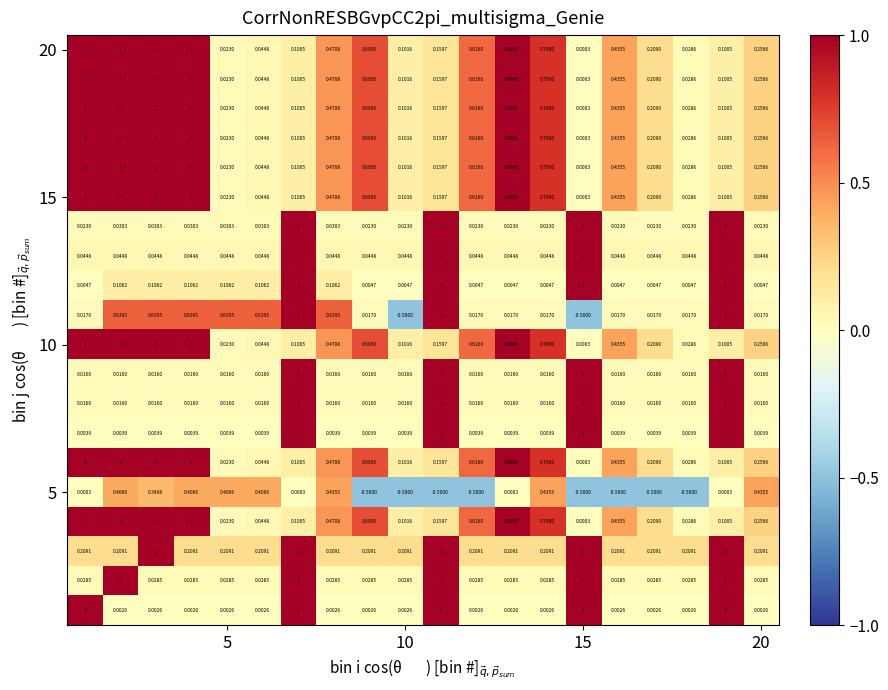

How many distinct data groups are displayed?

20